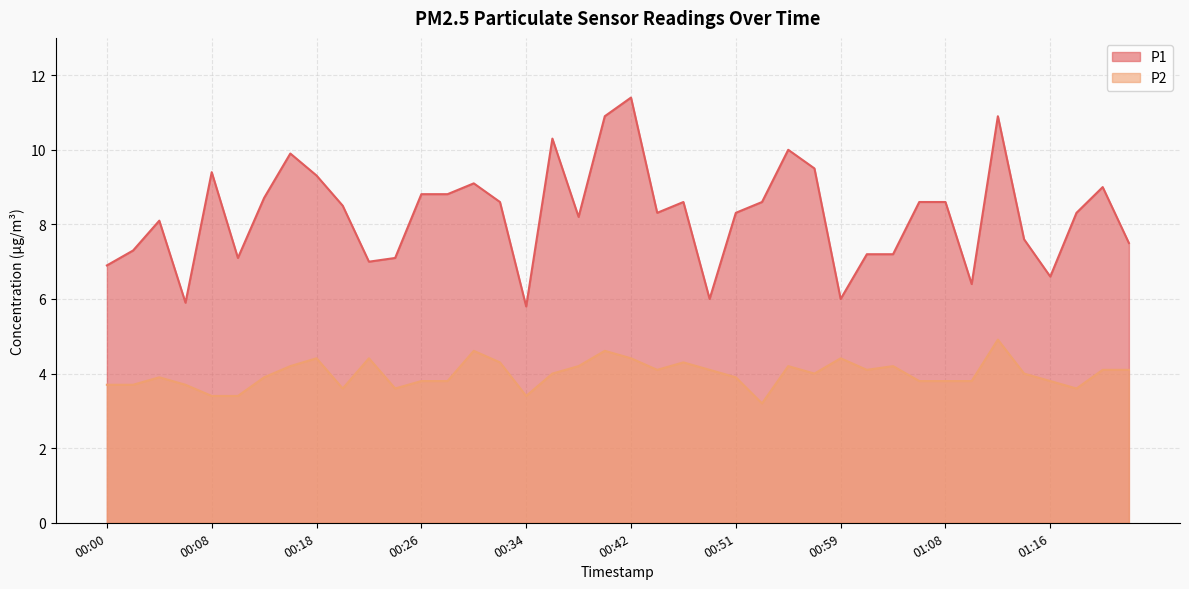

What is the label of the 25th point from the right?

00:33